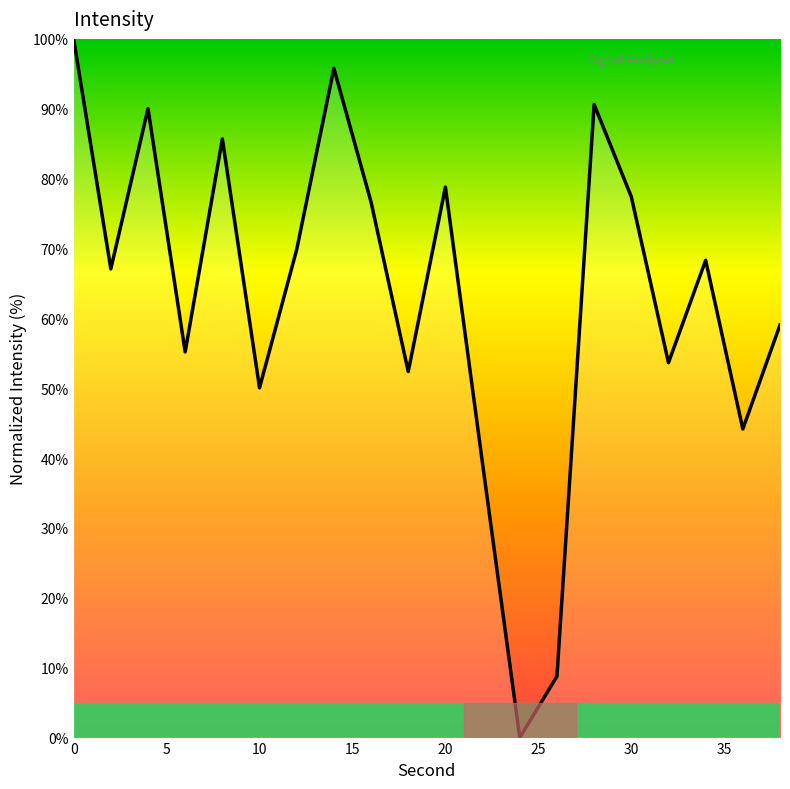

What is the greatest value displayed?

100.0